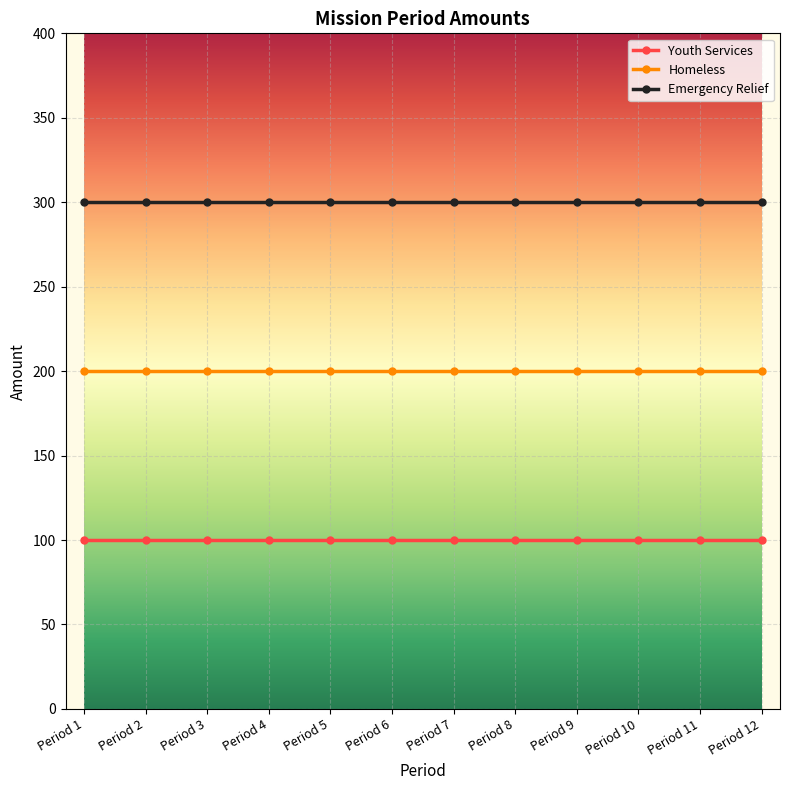

How many lines are shown in the chart?

3